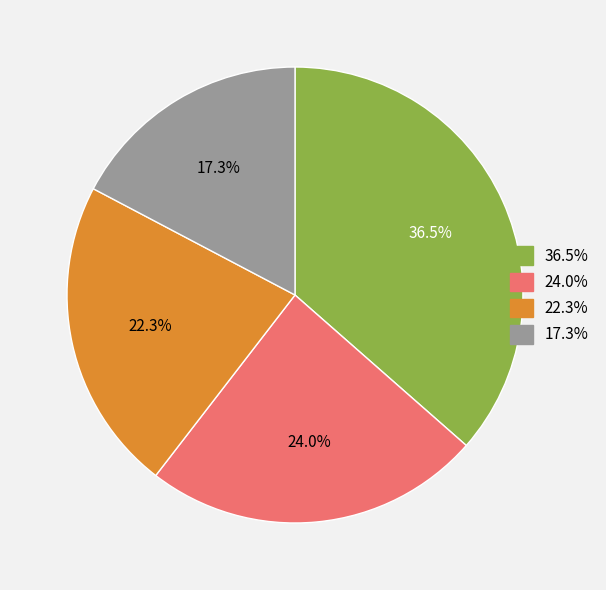

To the nearest percent, what is the difference between the largest and smallest slice percentages?

19%